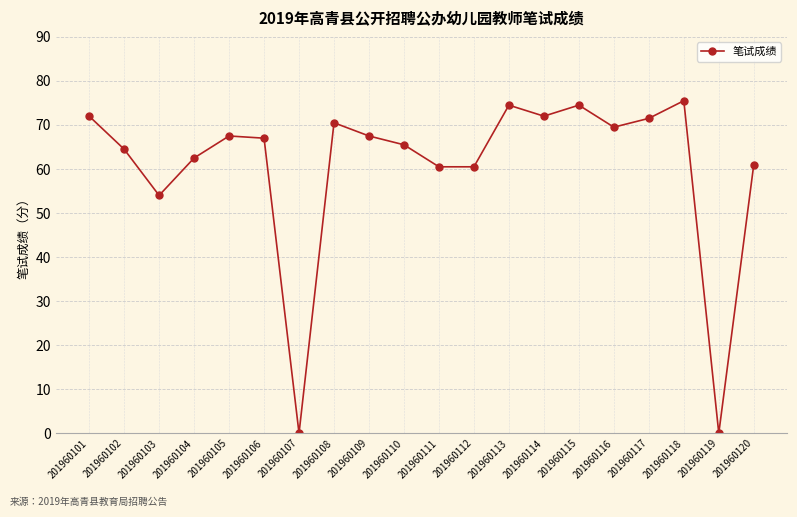

Between 201960112 and 201960117, which is larger?

201960117